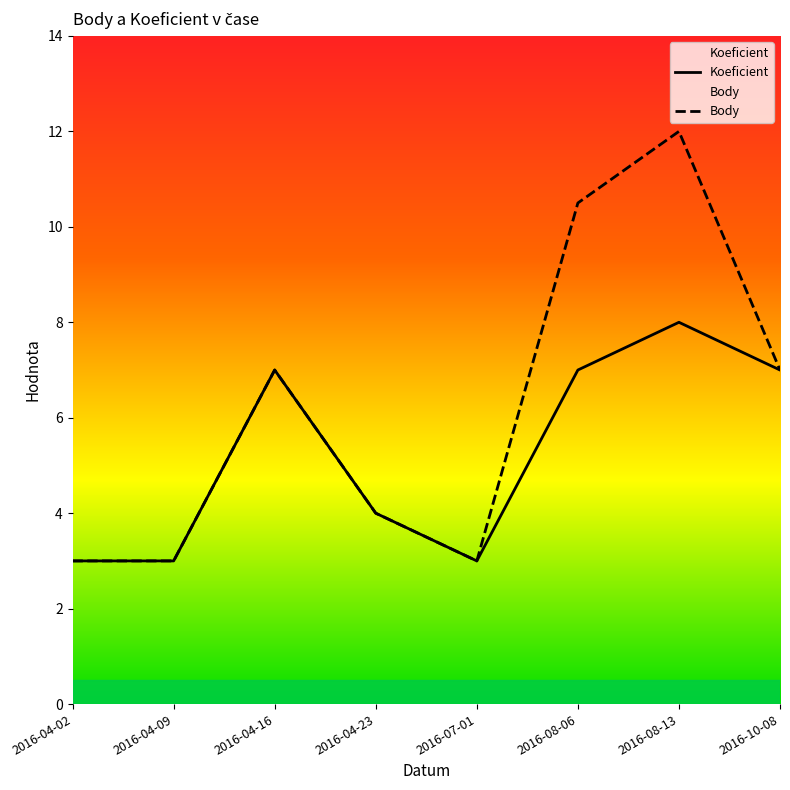

At which category is the sum across all series the highest?

2016-08-13